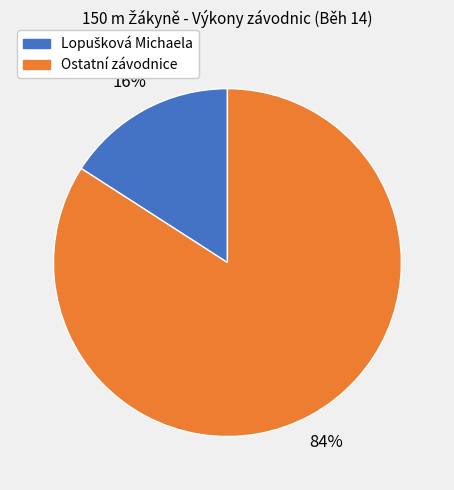

To the nearest percent, what is the average slice percentage?

50%